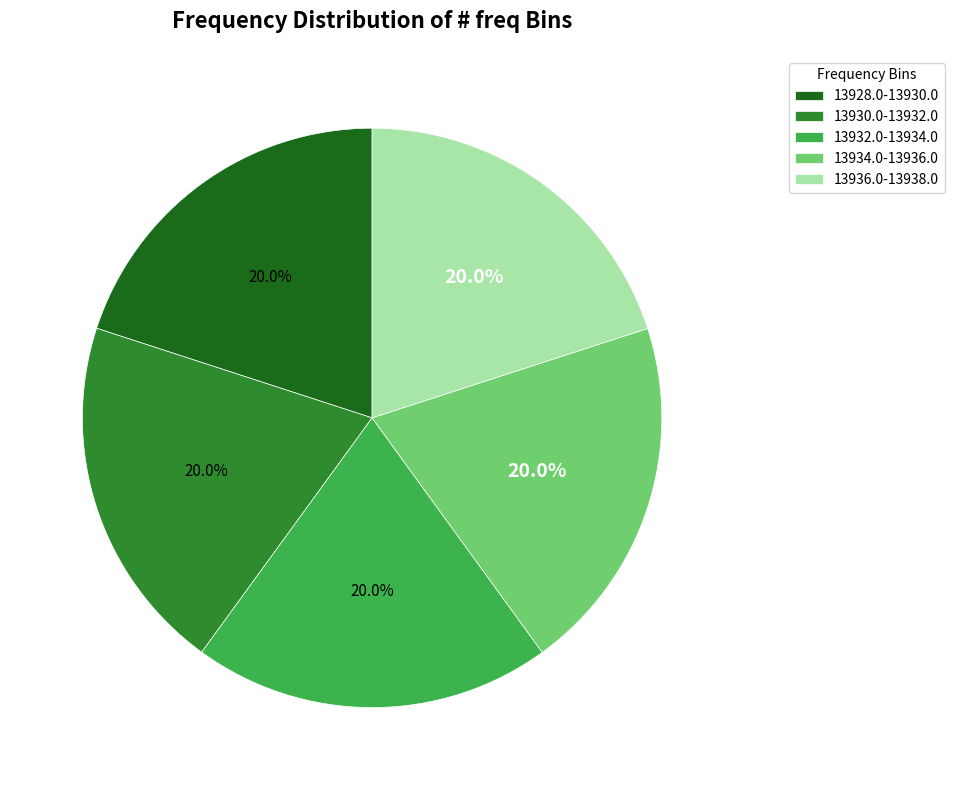

What is the ratio of the value at 13932.0-13934.0 to the value at 13928.0-13930.0?

1.0